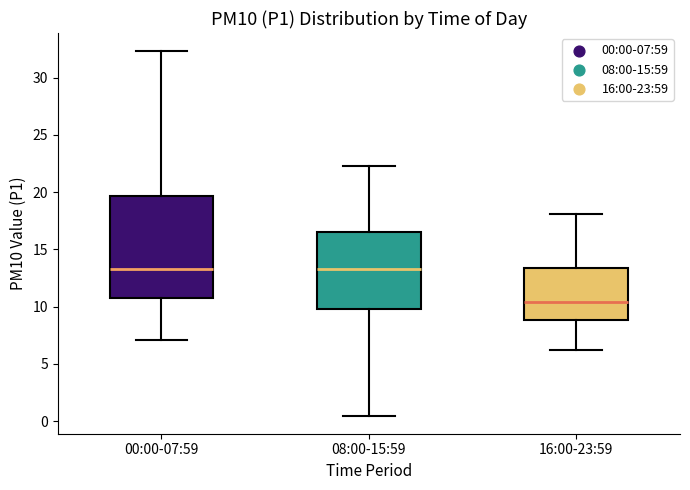

Which box is the tallest, from its lower edge to its upper edge?

00:00-07:59